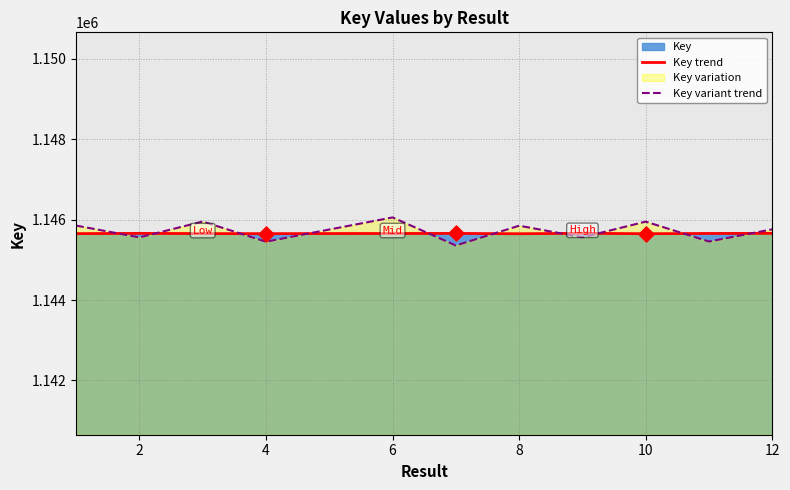

What is the difference between the highest and lowest values at 6?

400